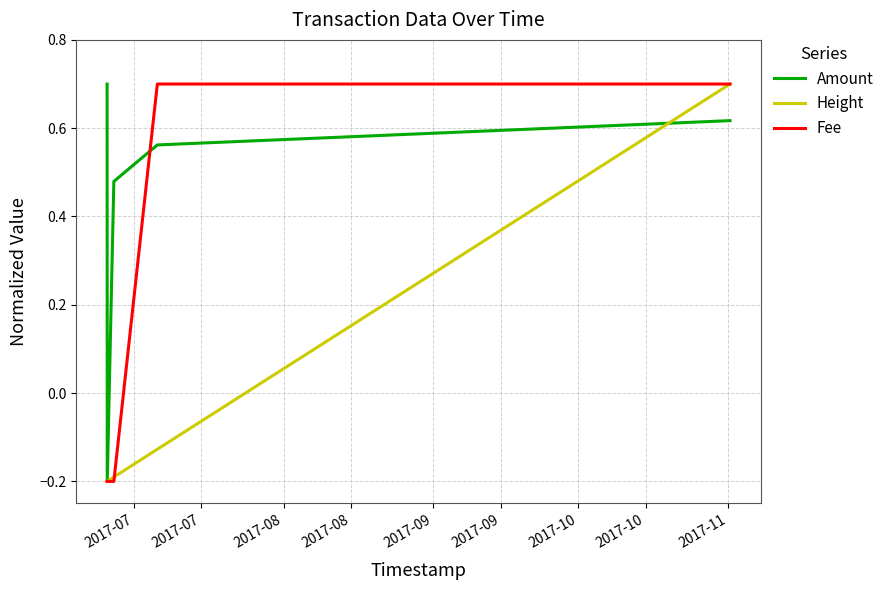

Rank the series by their average value, from highest to lowest.

Amount, Fee, Height